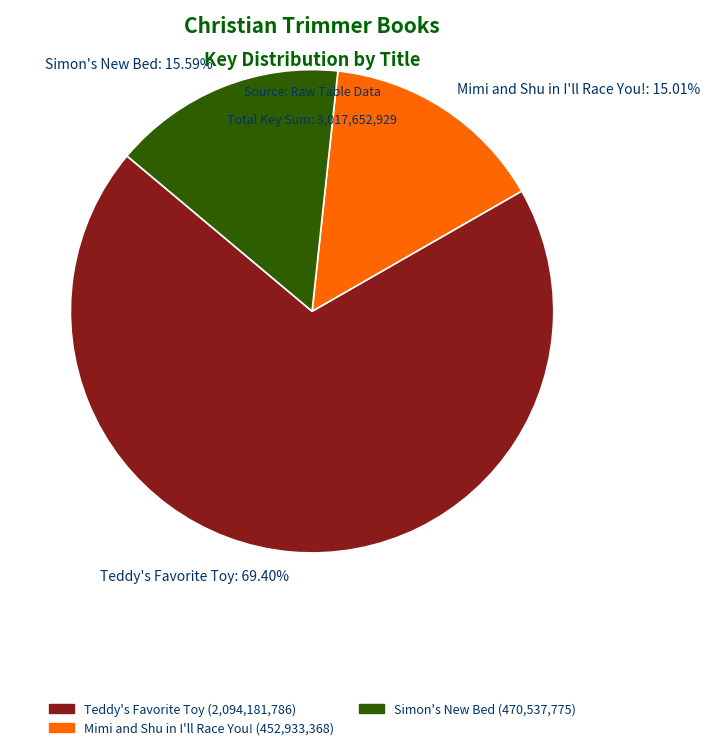

Between Teddy's Favorite Toy: 69.40% and Simon's New Bed: 15.59%, which is larger?

Teddy's Favorite Toy: 69.40%